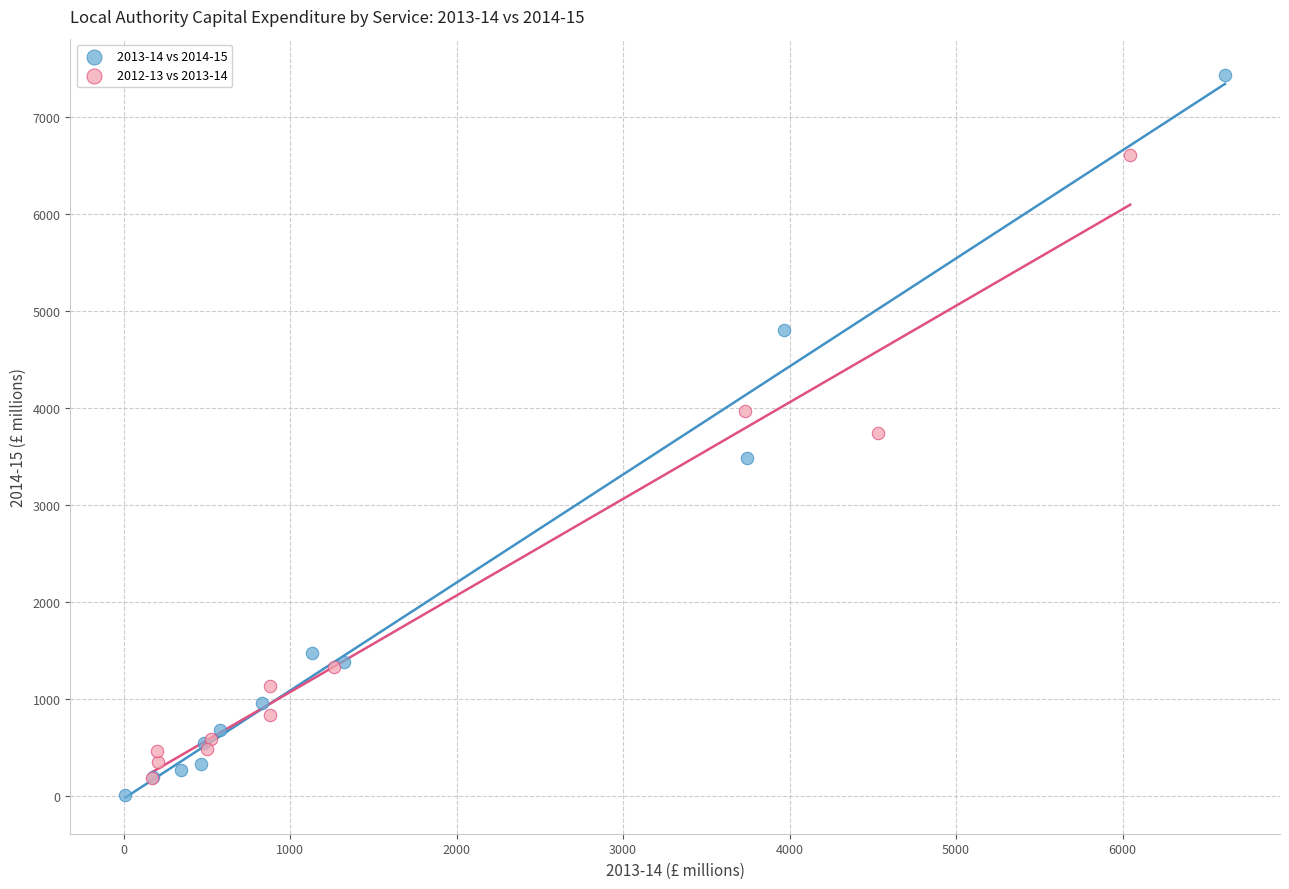

Which series has the largest Y range (max minus min)?

2013-14 vs 2014-15